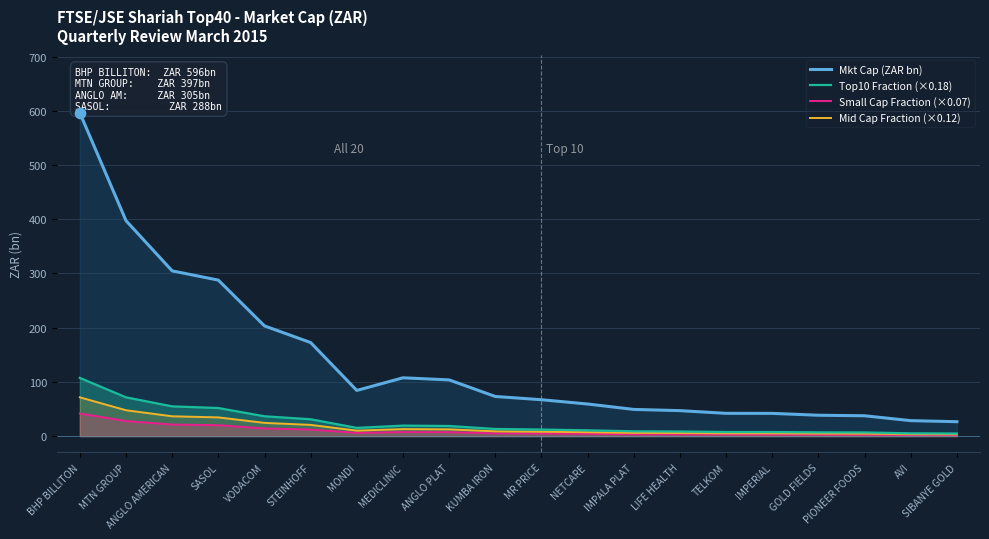

At which category is the sum across all series the highest?

BHP BILLITON